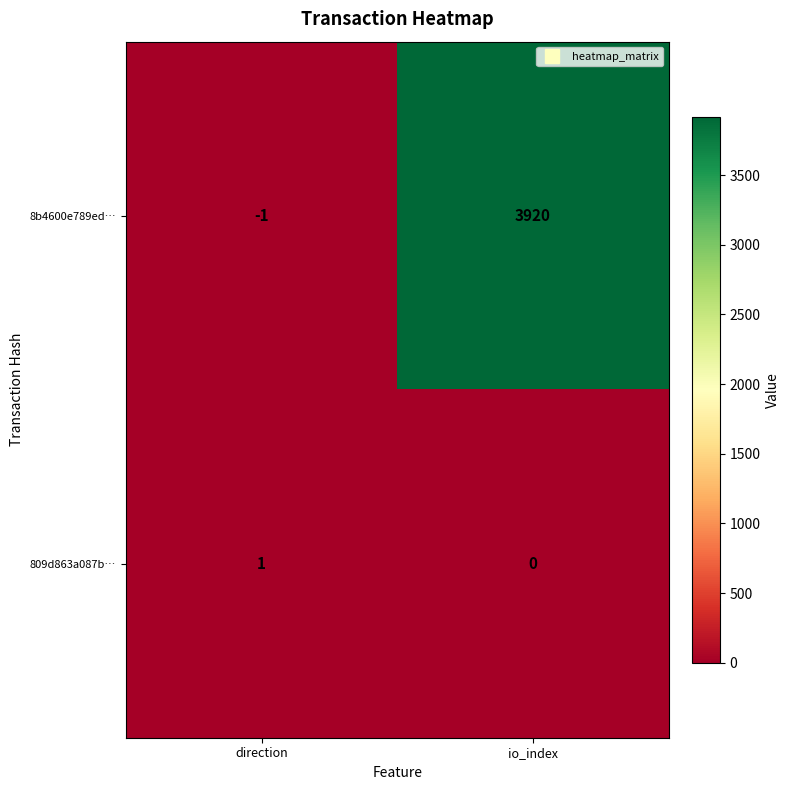

What is the average value of the 8b4600e789ed… series?

1960